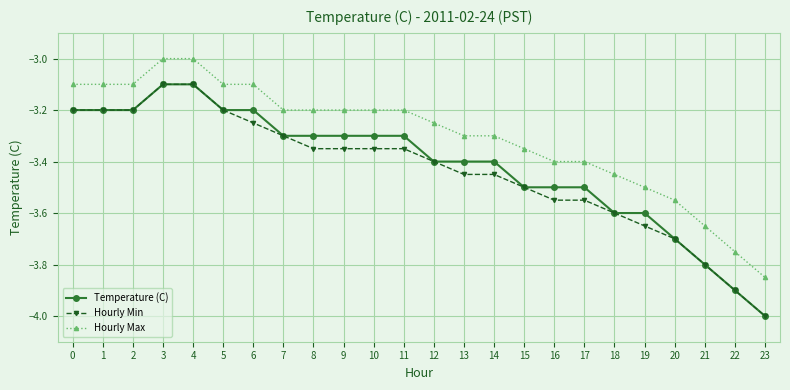

What is the total value across all series at 21?

-11.2